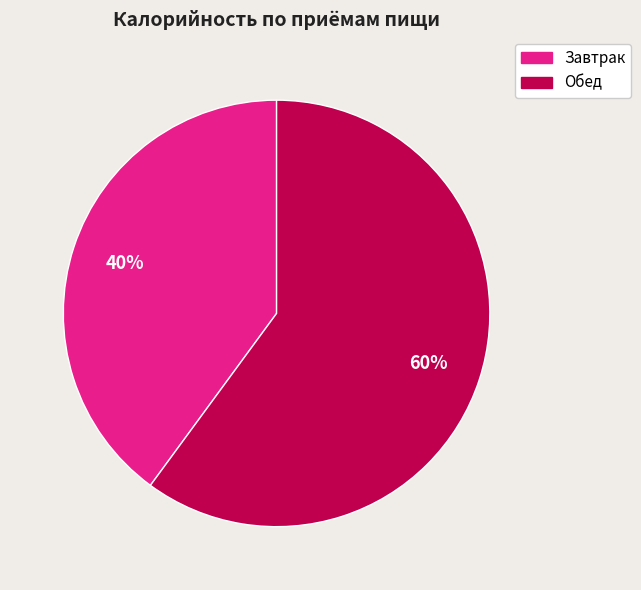

What is the smallest slice in the pie chart?

Завтрак